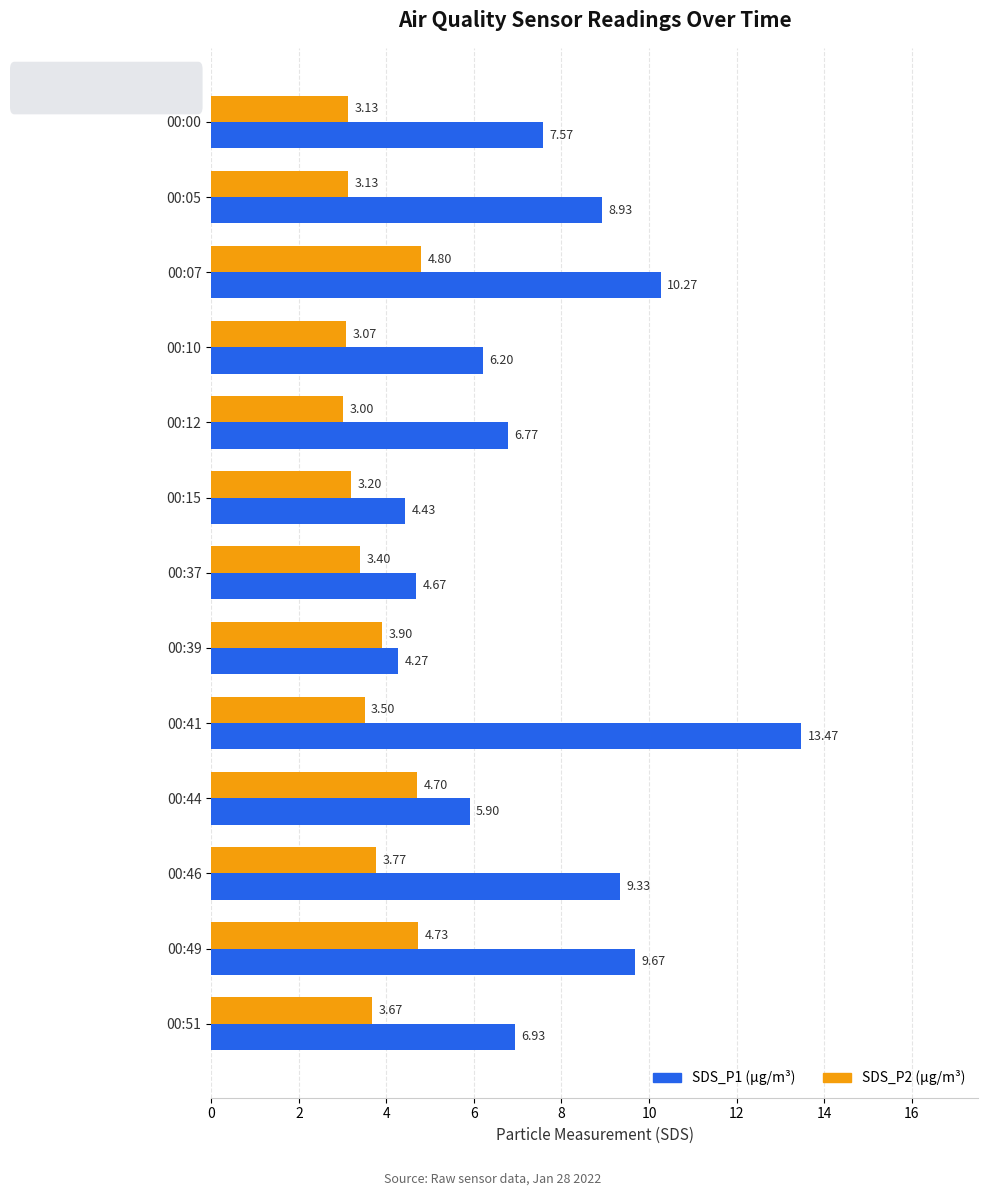

Which series has the widest spread of values?

SDS_P1 (µg/m³)